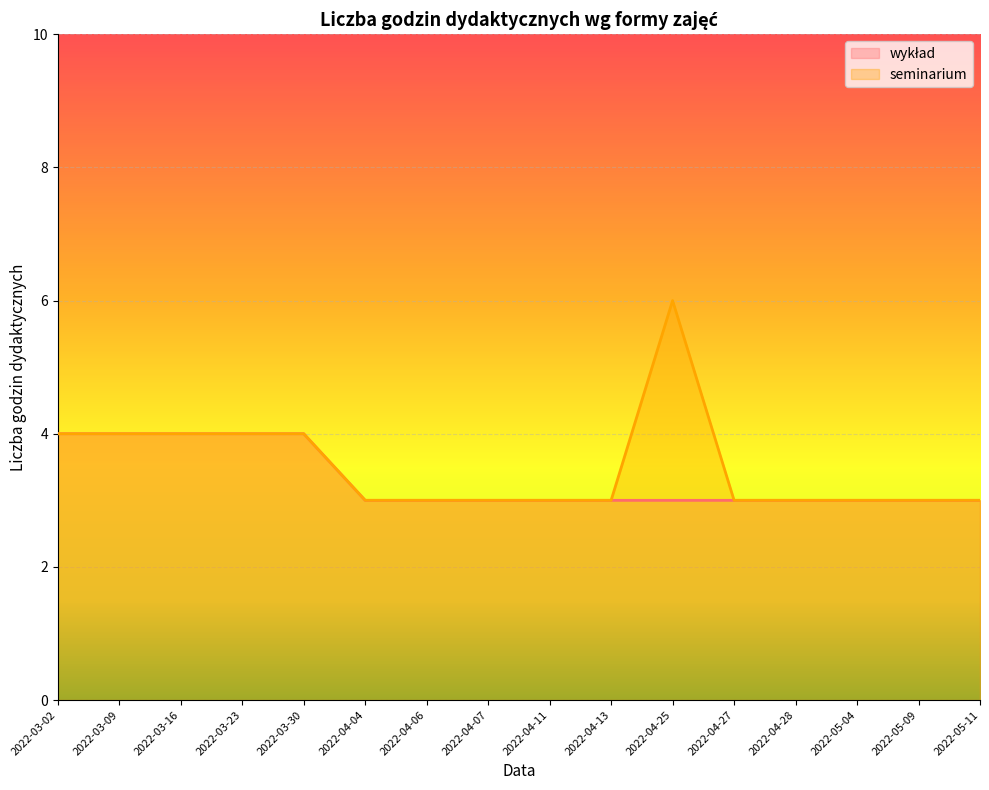

Reading left to right, list all the values displayed in this chart.

wykład: 2022-03-02=4	2022-03-09=4	2022-03-16=4	2022-03-23=4	2022-03-30=4	2022-04-04=3	2022-04-06=3	2022-04-07=3	2022-04-11=3	2022-04-13=3	2022-04-25=3	2022-04-27=3	2022-04-28=3	2022-05-04=3	2022-05-09=3	2022-05-11=3
seminarium: 2022-03-02=4	2022-03-09=4	2022-03-16=4	2022-03-23=4	2022-03-30=4	2022-04-04=3	2022-04-06=3	2022-04-07=3	2022-04-11=3	2022-04-13=3	2022-04-25=6	2022-04-27=3	2022-04-28=3	2022-05-04=3	2022-05-09=3	2022-05-11=3